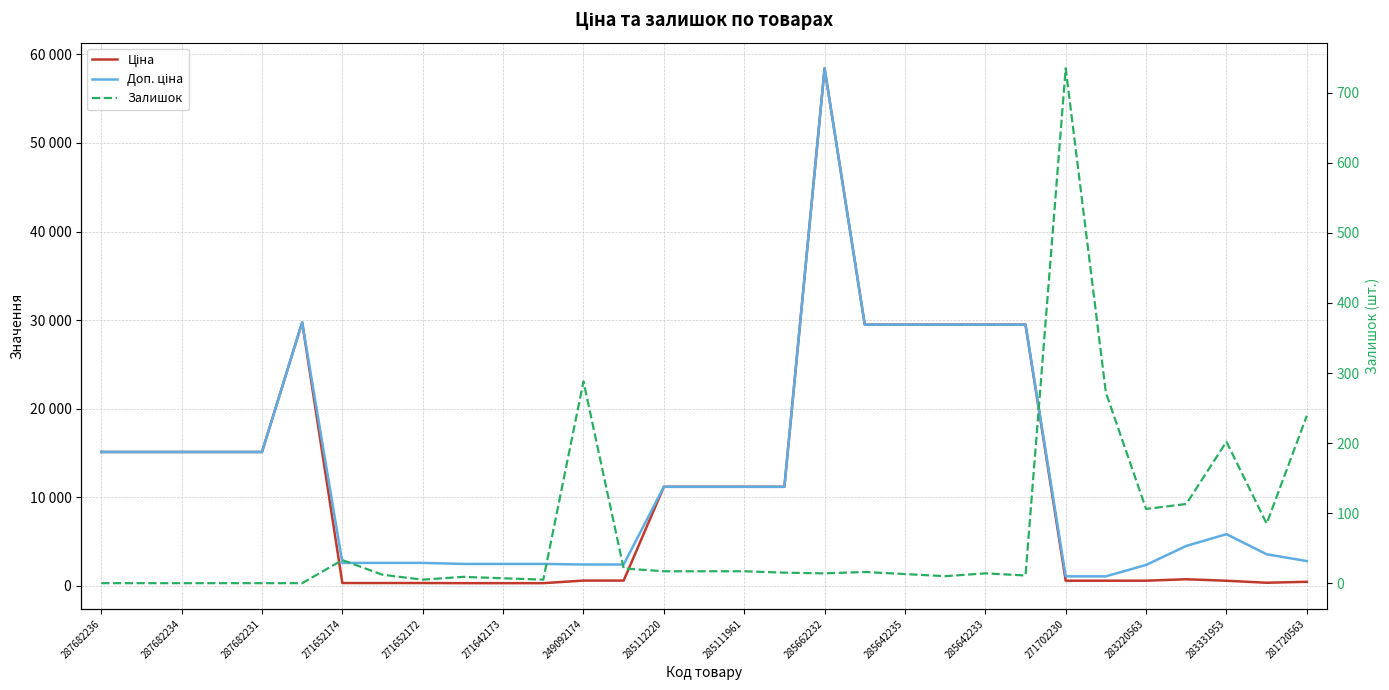

How many values in the Доп. ціна series exceed 11188?

16